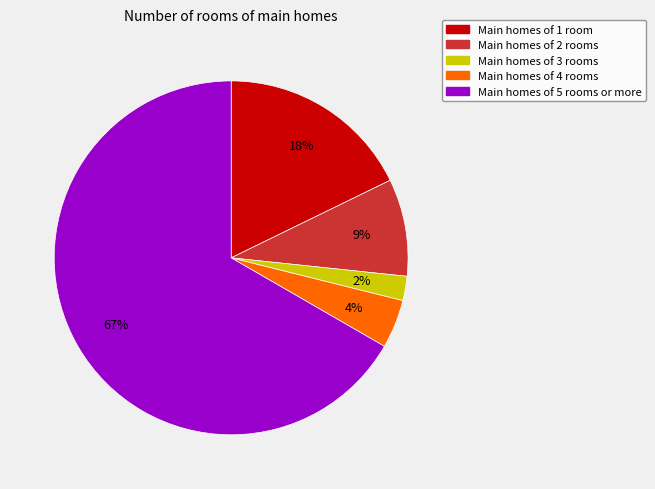

Which has a higher value, Main homes of 2 rooms or Main homes of 5 rooms or more?

Main homes of 5 rooms or more